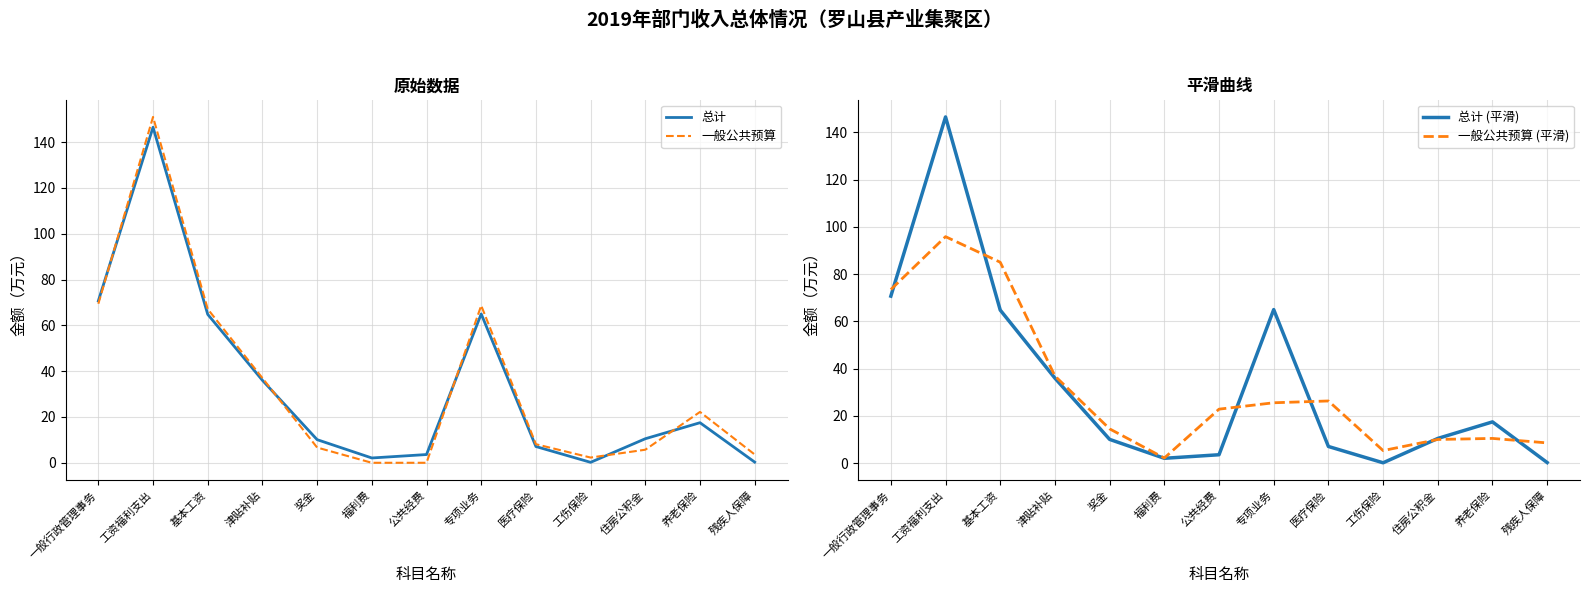

True or false: 一般公共预算 has more than 2 interior local peaks.

True